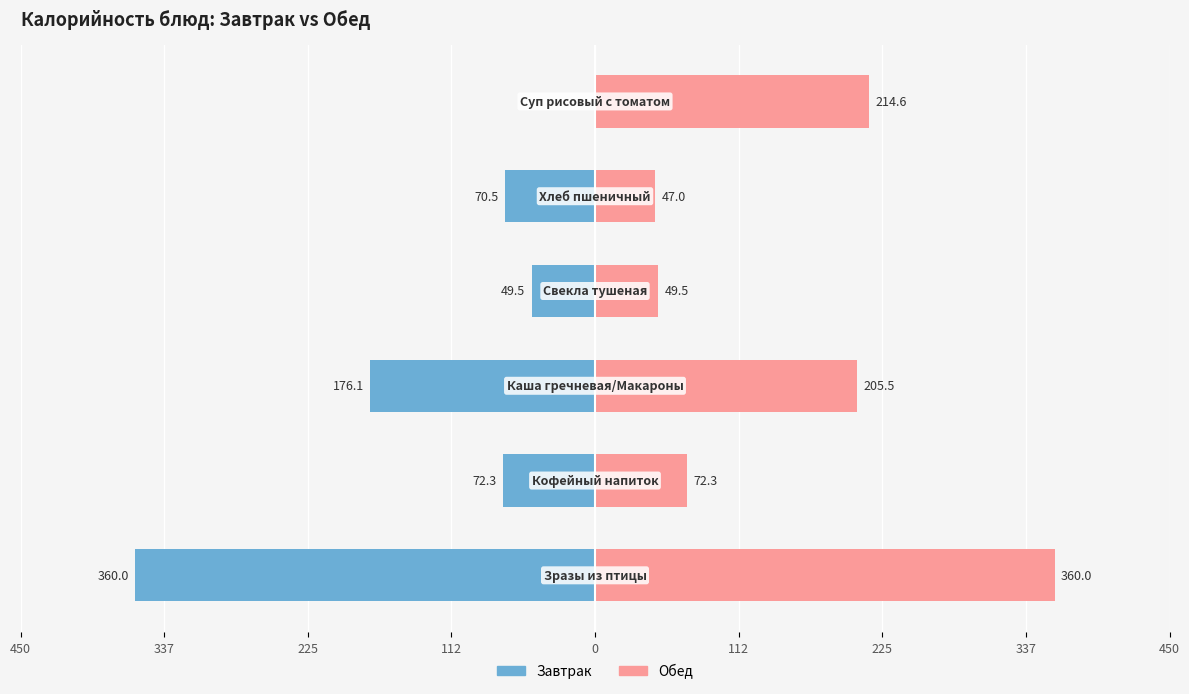

Reading left to right, transcribe all the data shown in this chart.

Завтрак: -360.0	-72.3	-176.1	-49.5	-70.5	0.0
Обед: 360.0	72.3	205.5	49.5	47.0	214.6